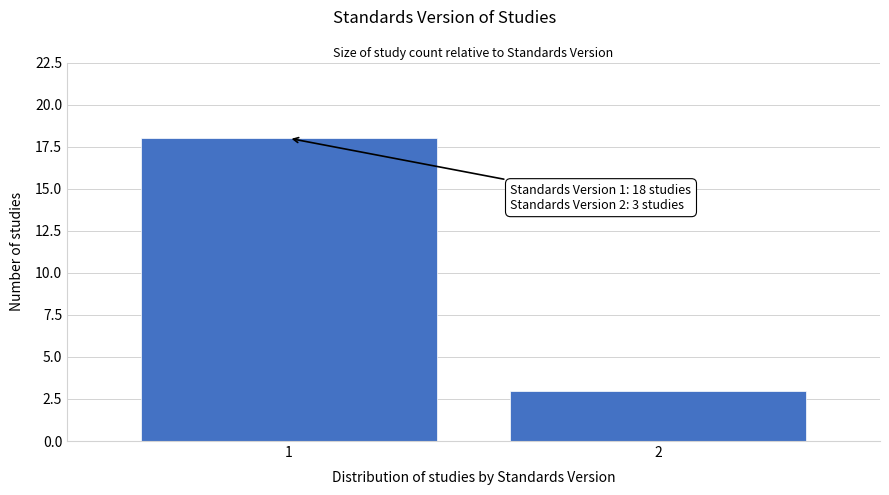

Reading right to left, extract all data points from this chart.

3	18